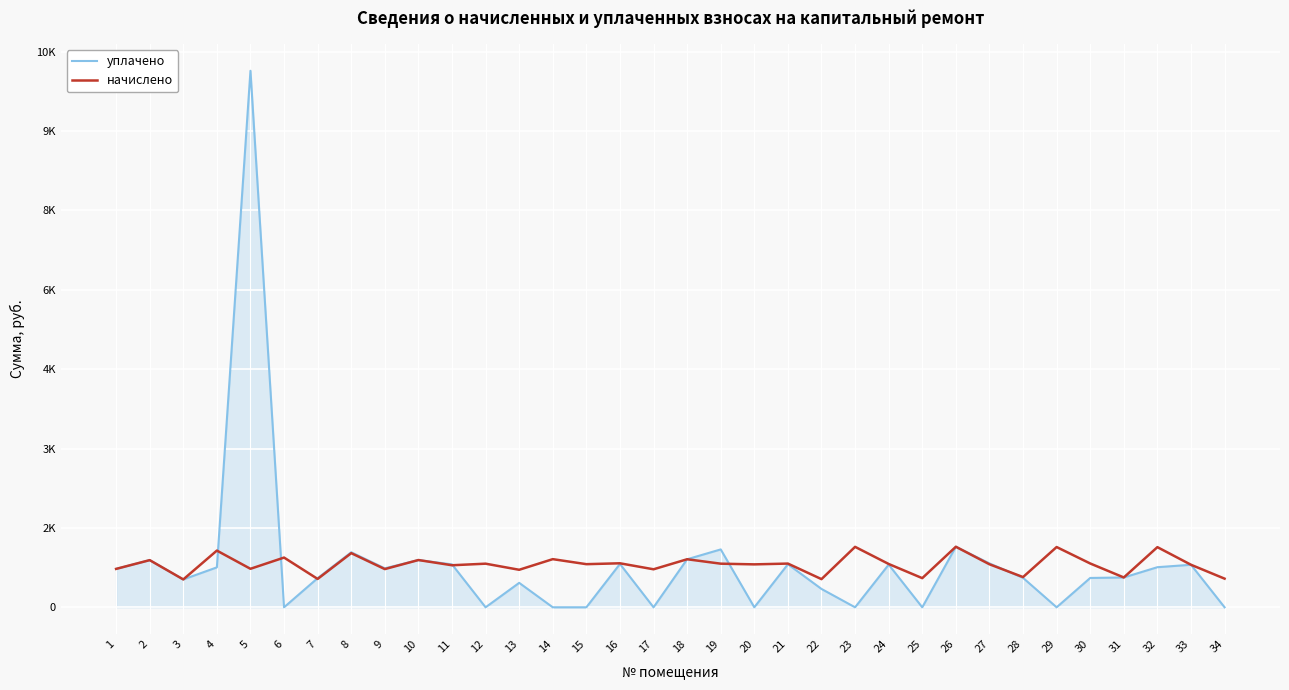

What is the value of the уплачено point at the 5th from the left?

10136.5